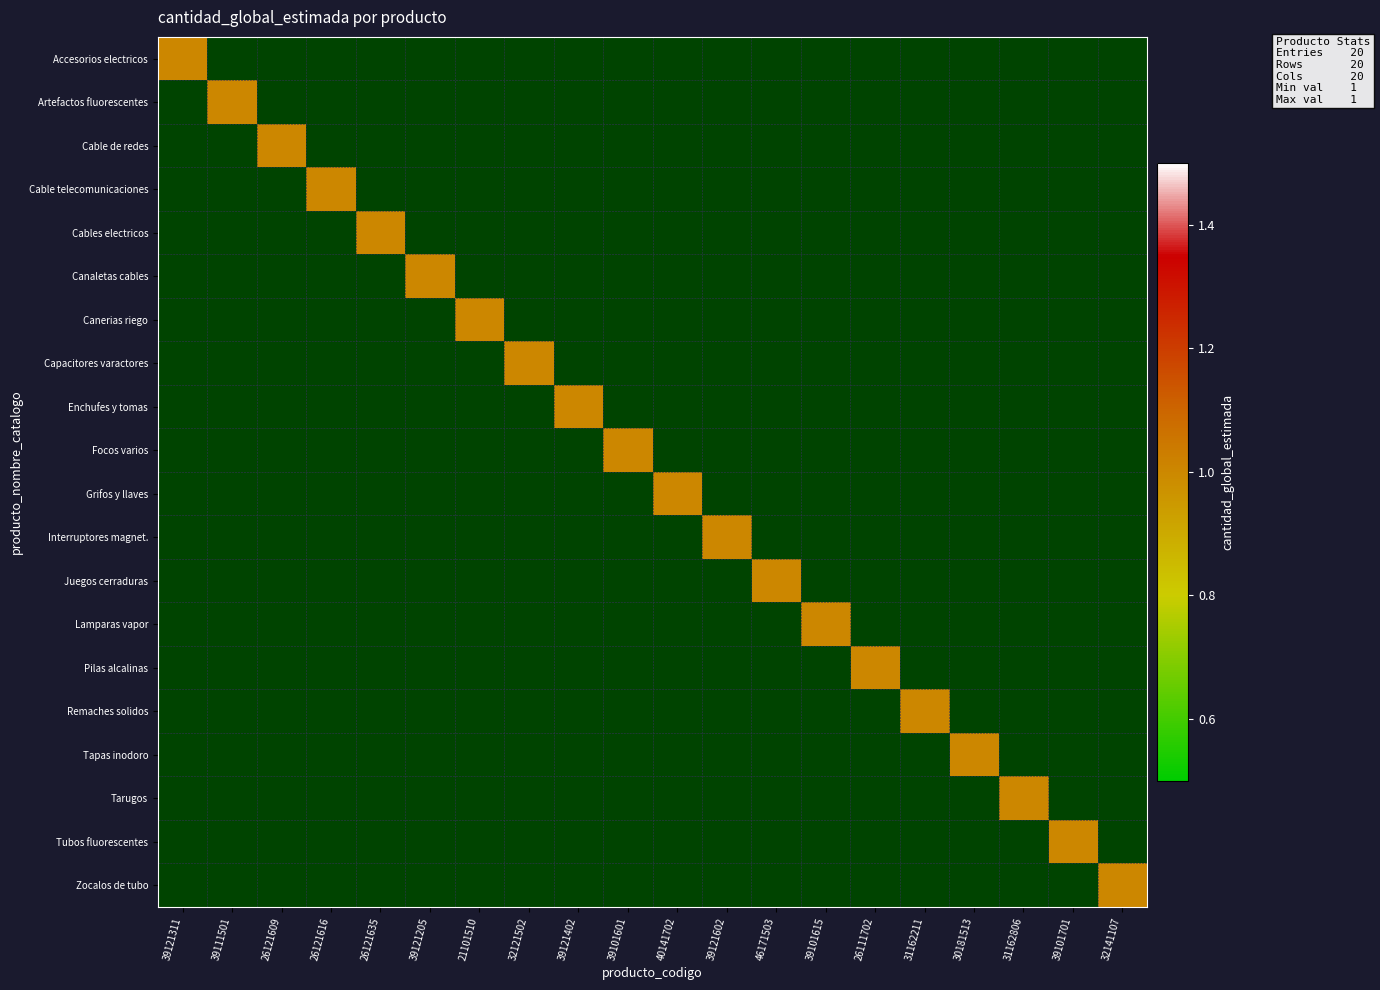

What is the total value across all series at 21101510?

1